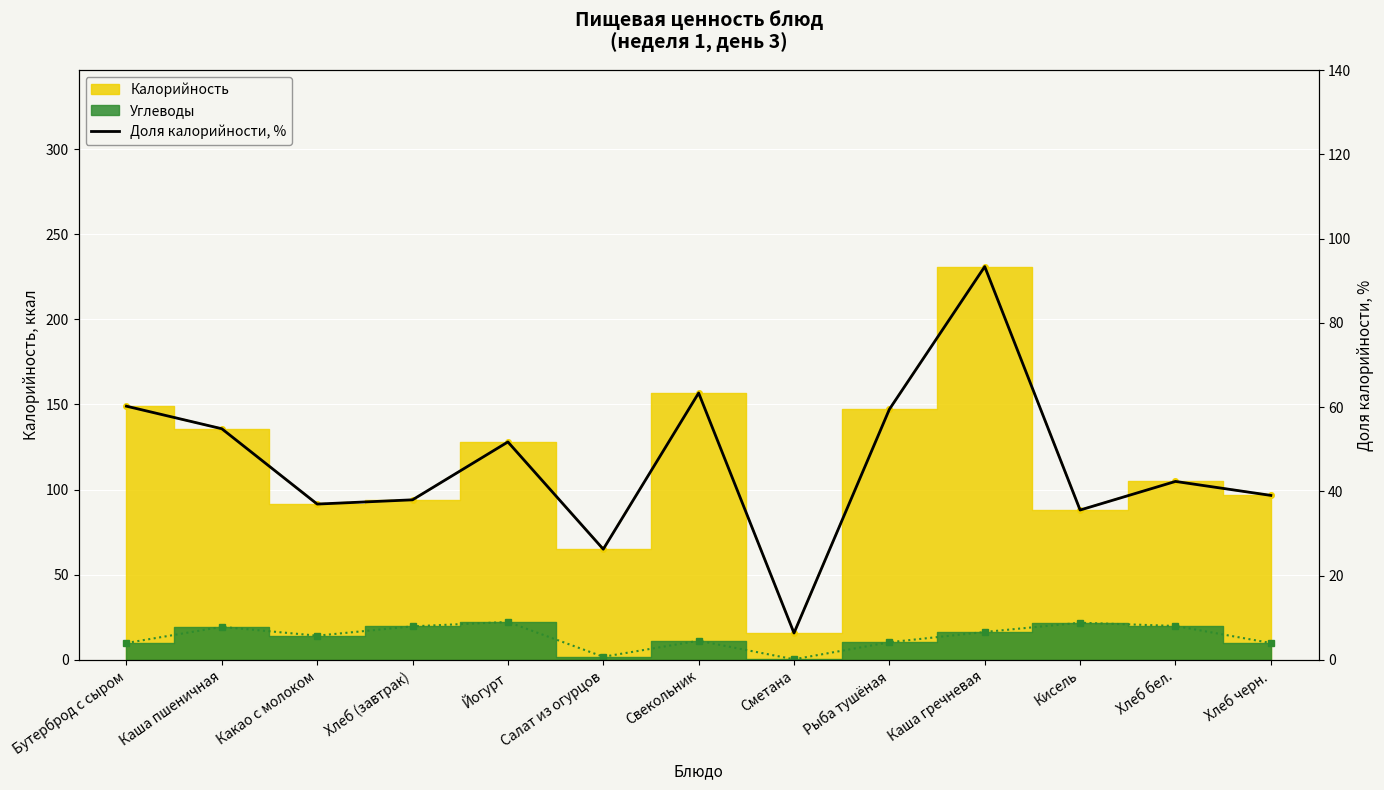

Reading left to right, list all the values displayed in this chart.

60.2	54.9	37.0	38.0	51.7	26.3	63.4	6.4	59.5	93.4	35.6	42.4	39.1